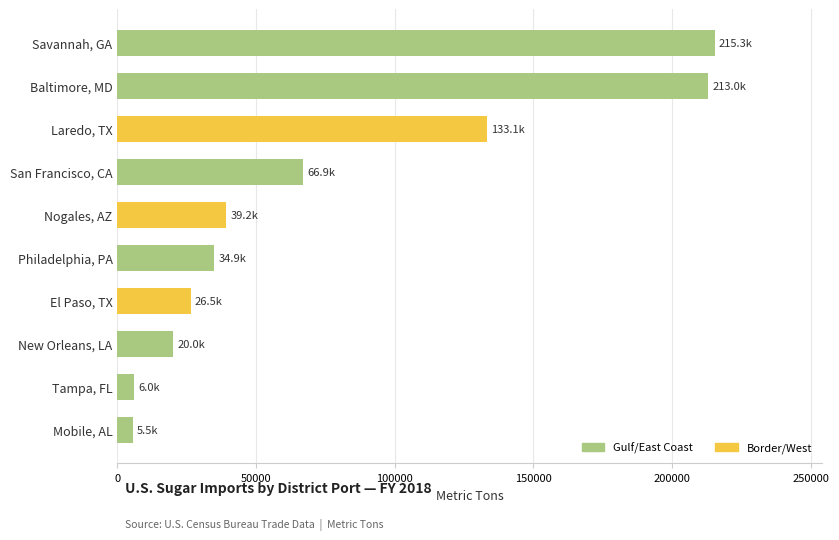

What is the difference between the maximum and minimum values?

209828